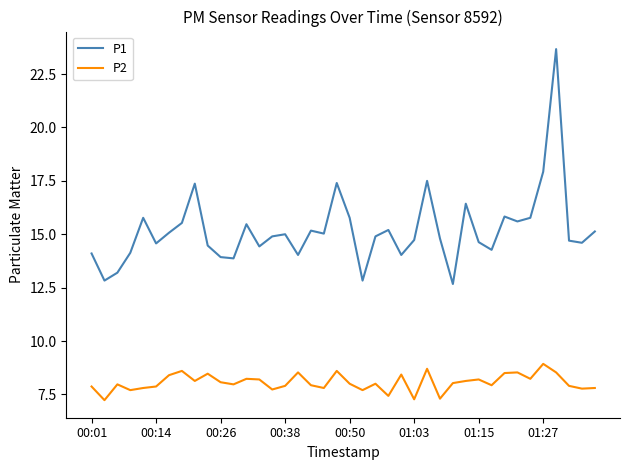

Rank the series by their average value, from highest to lowest.

P1, P2